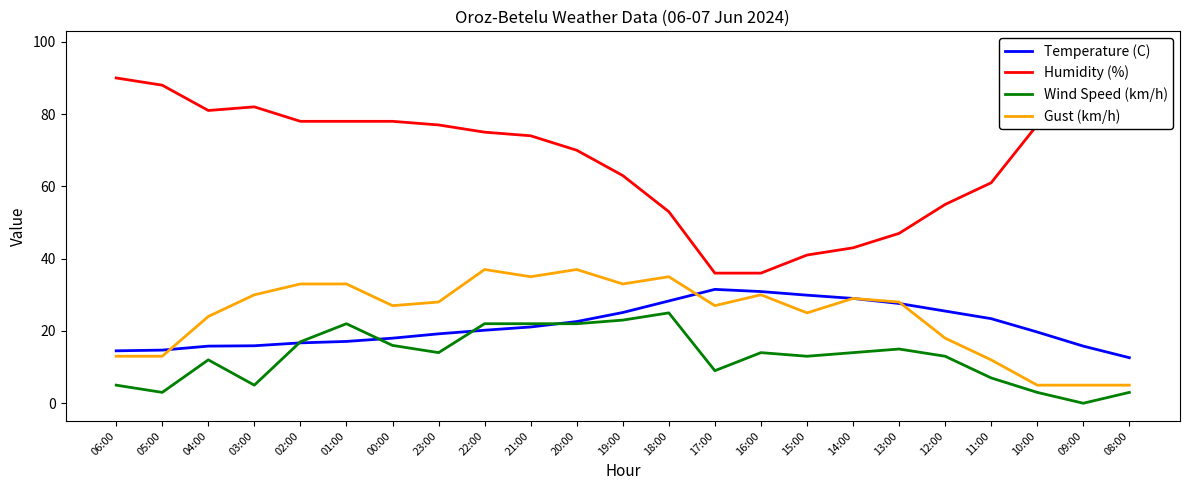

The Wind Speed (km/h) series shows 5.1 at 23:00. True or false?

False